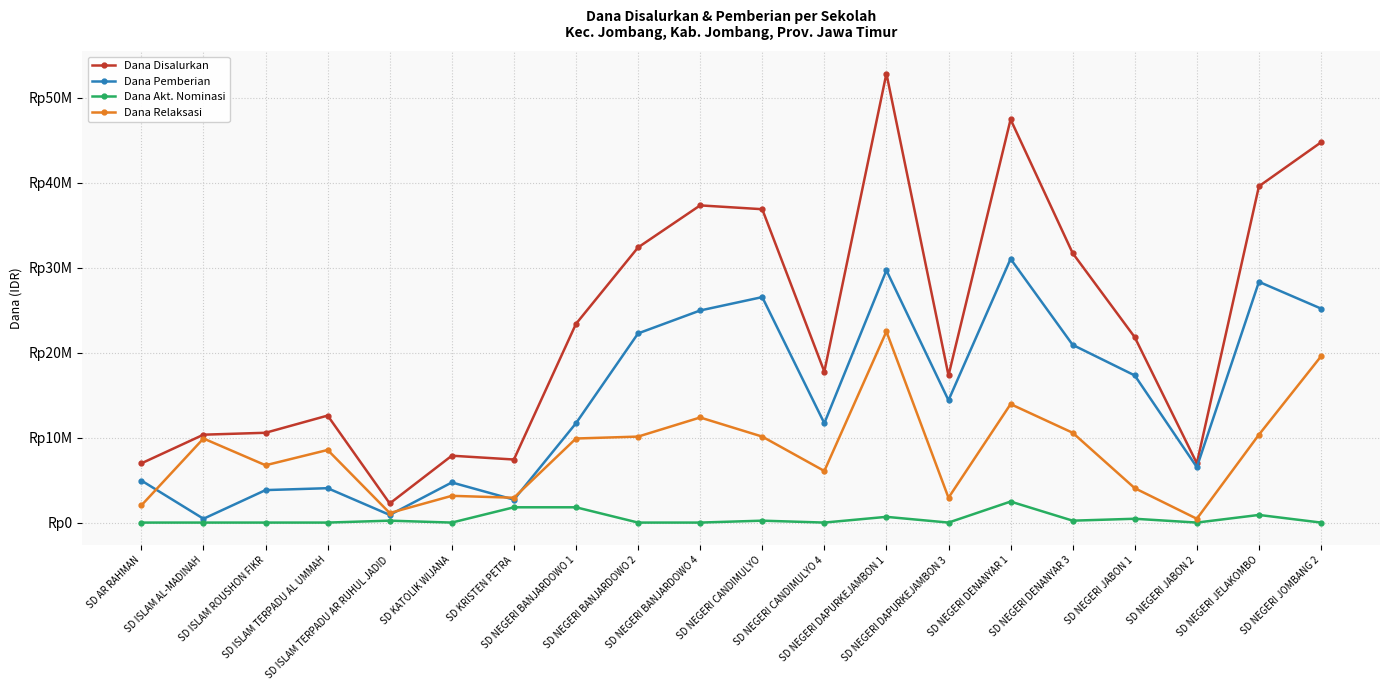

True or false: Dana Relaksasi and Dana Akt. Nominasi cross at least once.

False